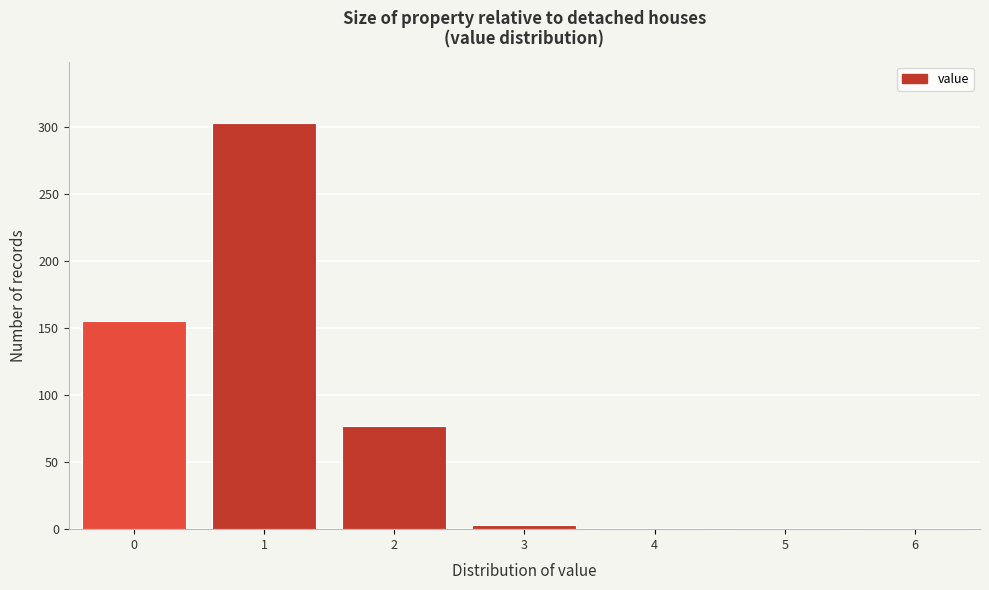

Reading left to right, what are all the values shown in this chart?

0=155	1=303	2=77	3=3	4=1	5=1	6=1